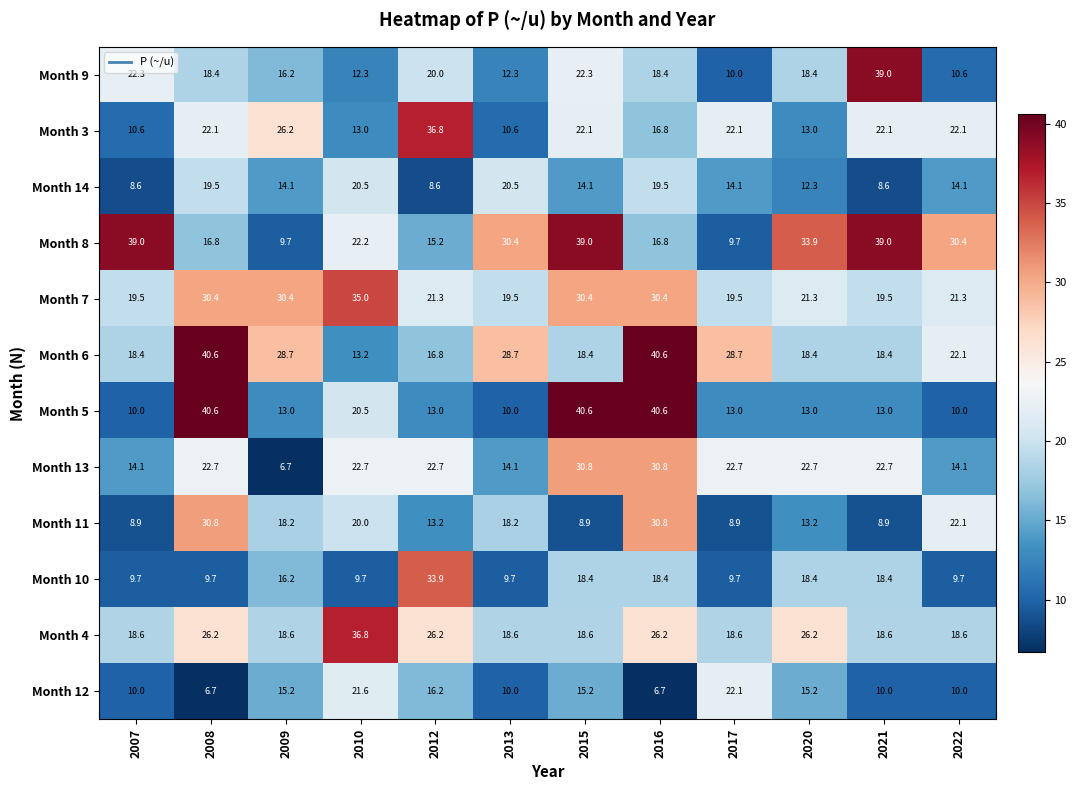

Which series has the widest spread of values?

Month 5